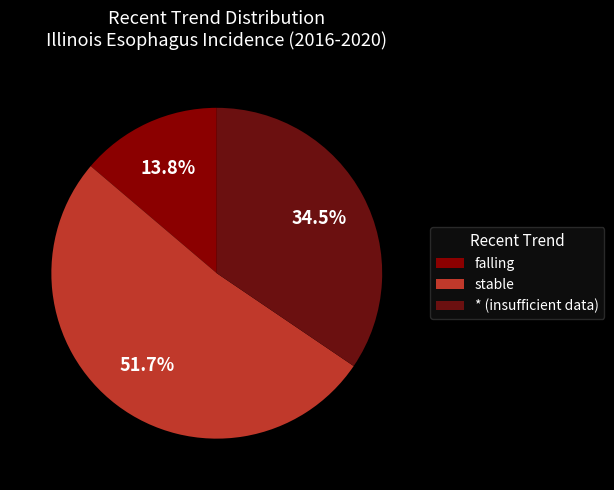

What is the total percentage of stable and falling?

65.5%